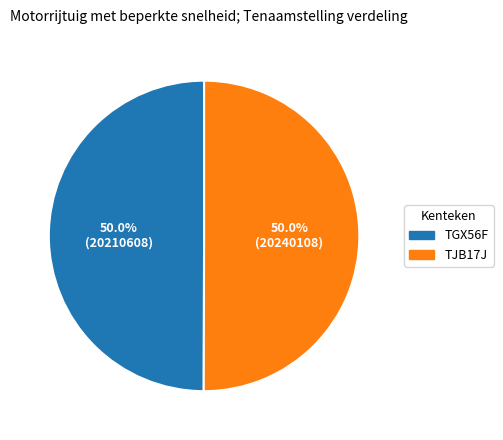

What is the ratio of the value at TGX56F to the value at TJB17J?

1.0